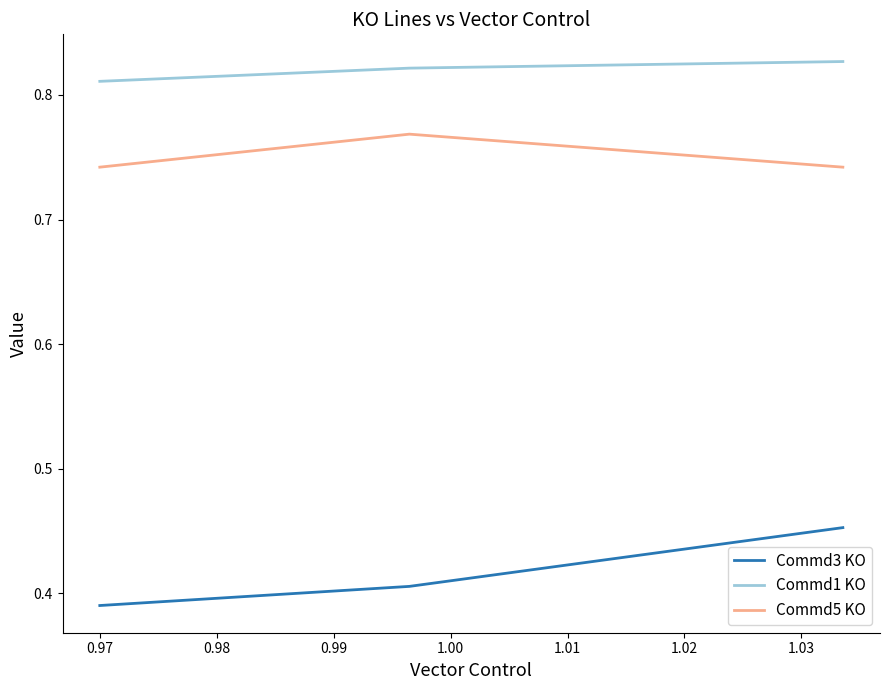

How many lines are shown in the chart?

3